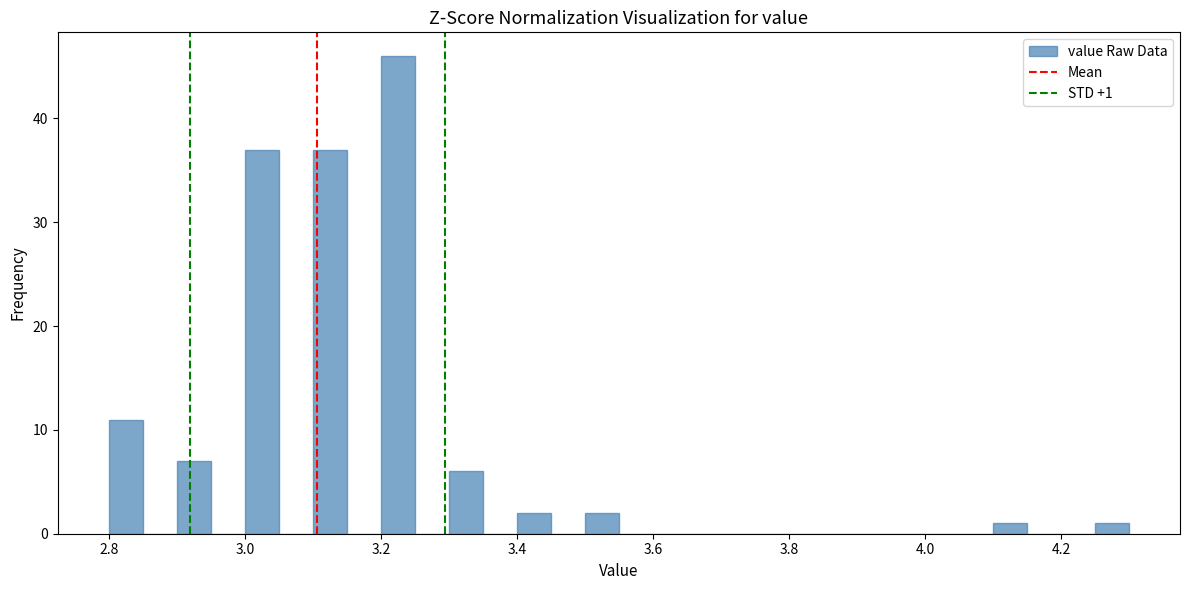

Read against the x-axis, roughly where is the centre of the tallest bar?

3.22